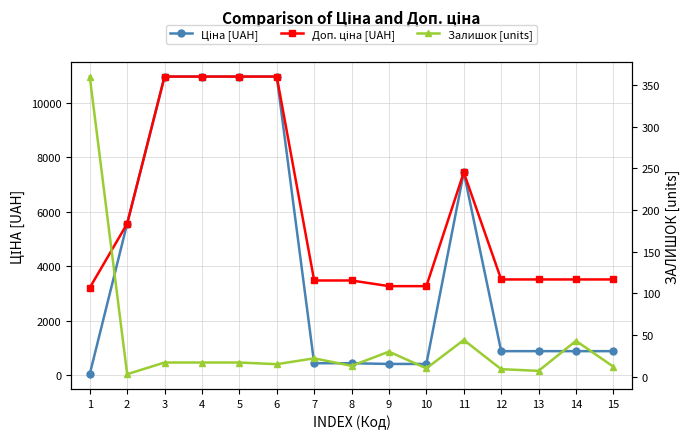

How many intersections are there between Залишок [units] and Ціна [UAH]?

1